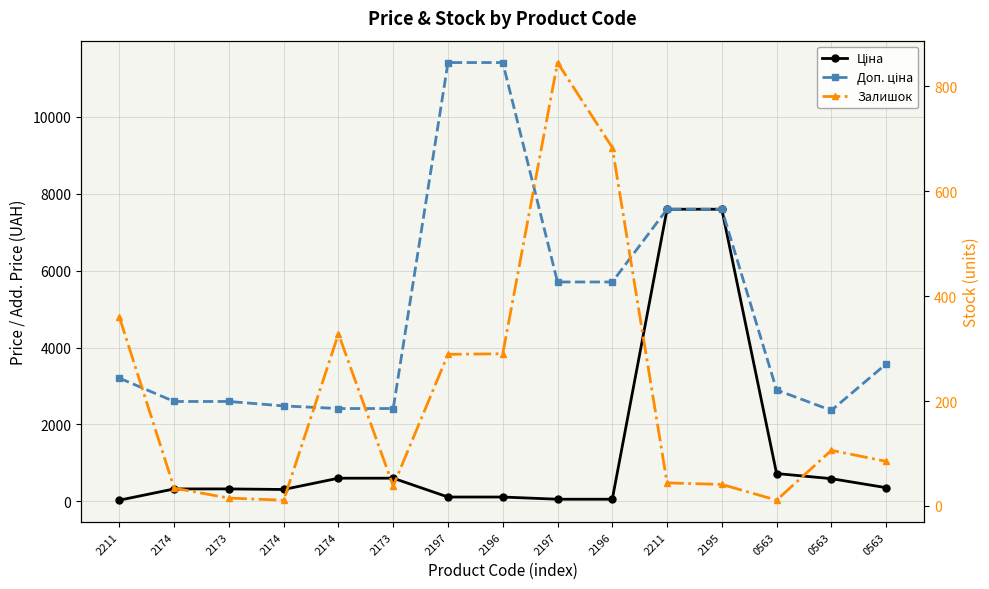

True or false: Доп. ціна and Залишок cross at least once.

False